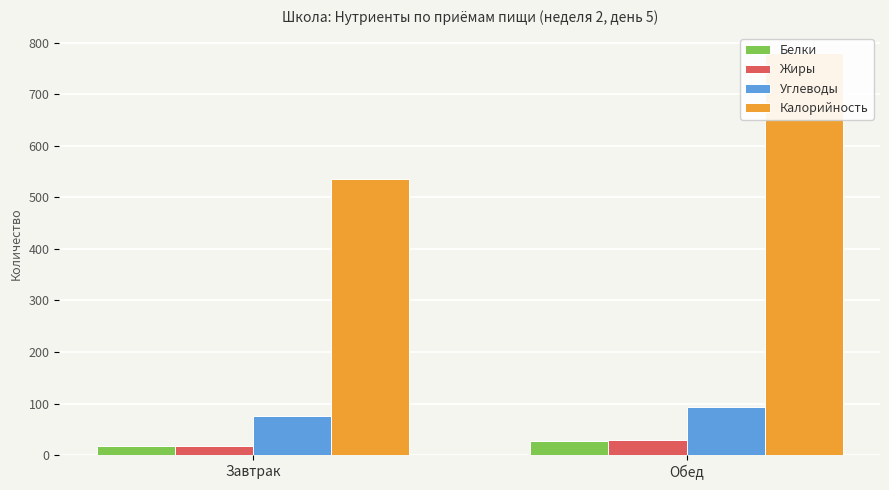

List the labels in order of Белки value, smallest first.

Завтрак, Обед